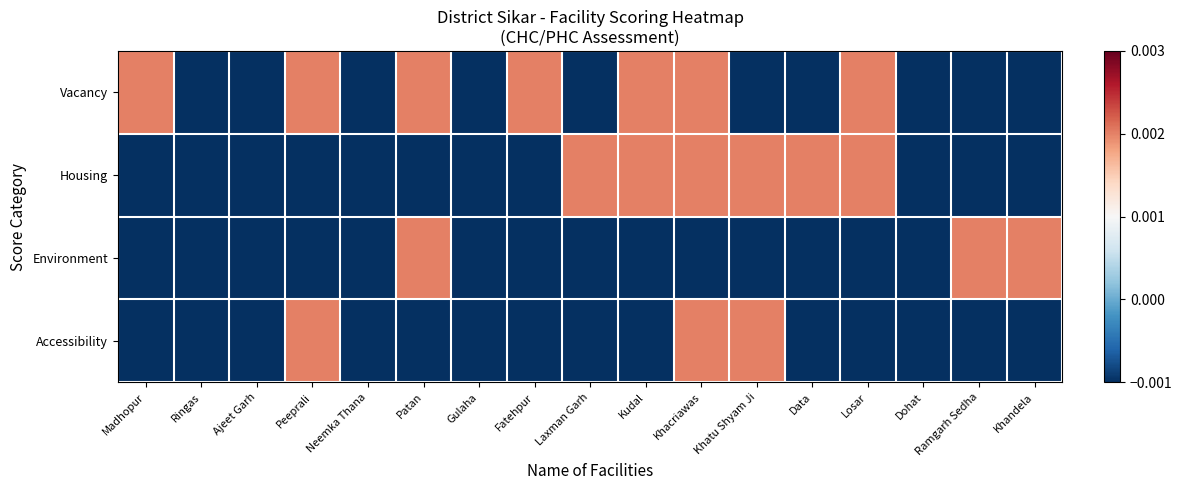

Which category has the lowest value across all series?

Madhopur